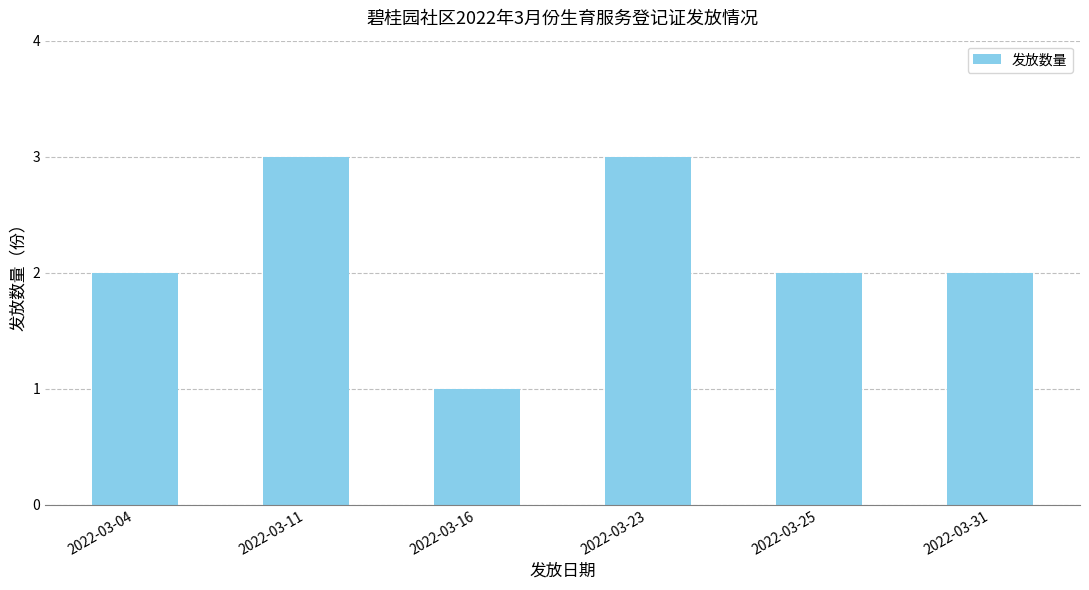

What is the value of the 6th bar from the left?

2